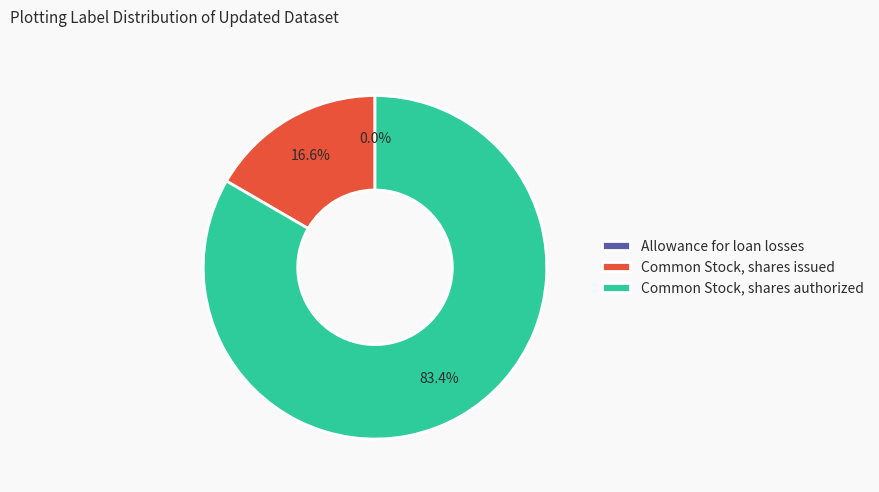

Which has a higher value, Common Stock, shares authorized or Common Stock, shares issued?

Common Stock, shares authorized